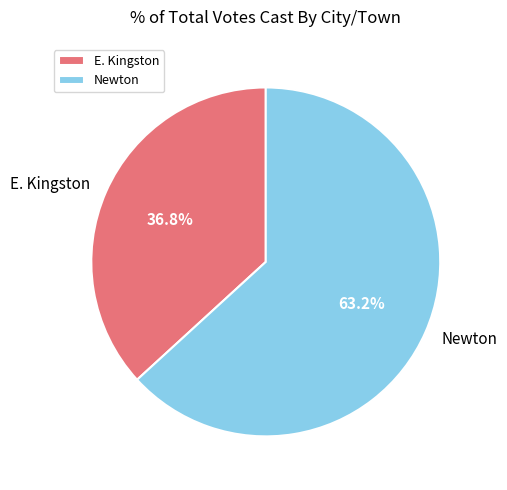

Which category has the biggest portion of the pie?

Newton